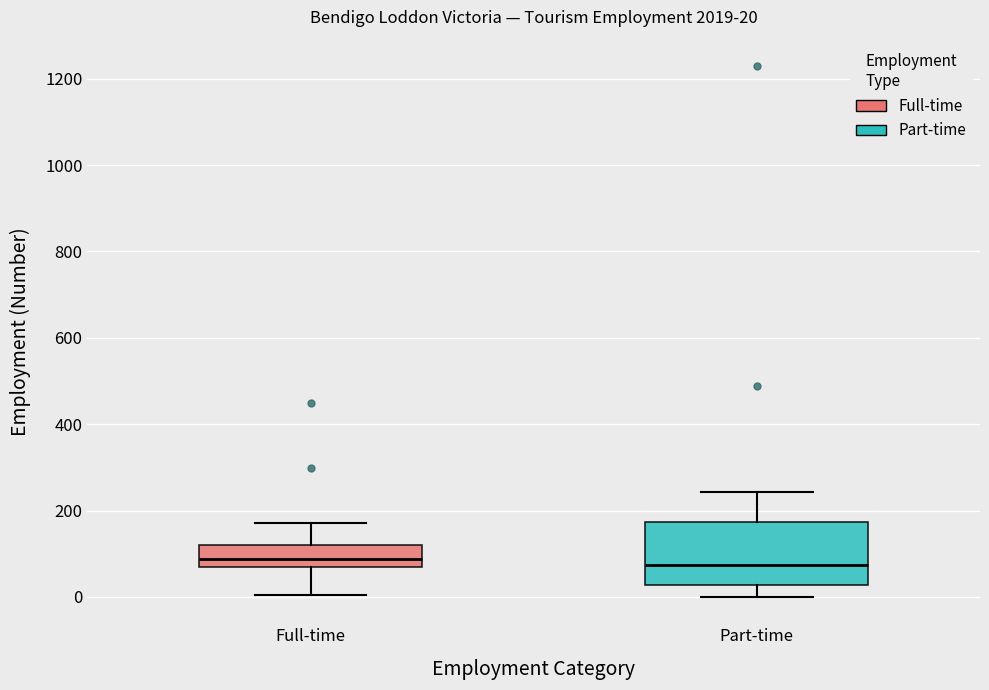

Which box is the tallest, from its lower edge to its upper edge?

Part-time